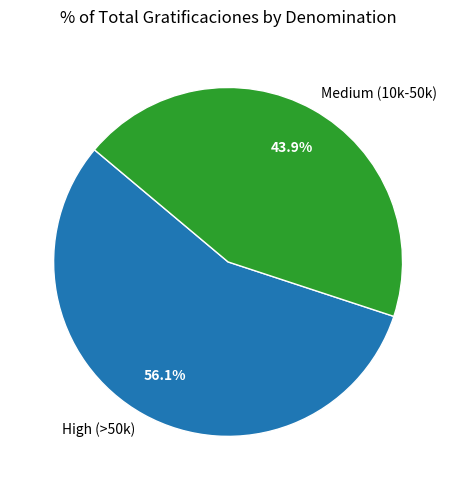

Which has a higher value, High (>50k) or Medium (10k-50k)?

High (>50k)